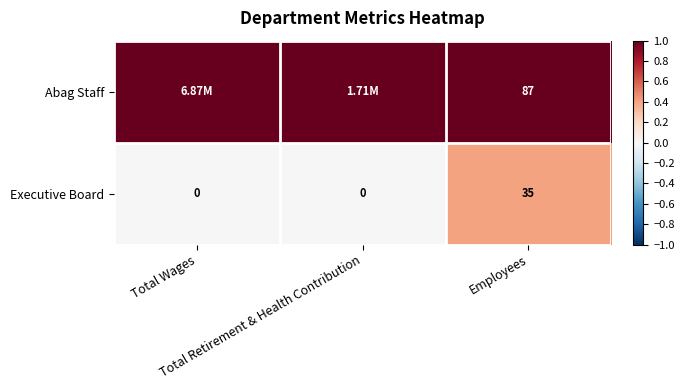

What is the average value of the Executive Board series?

12